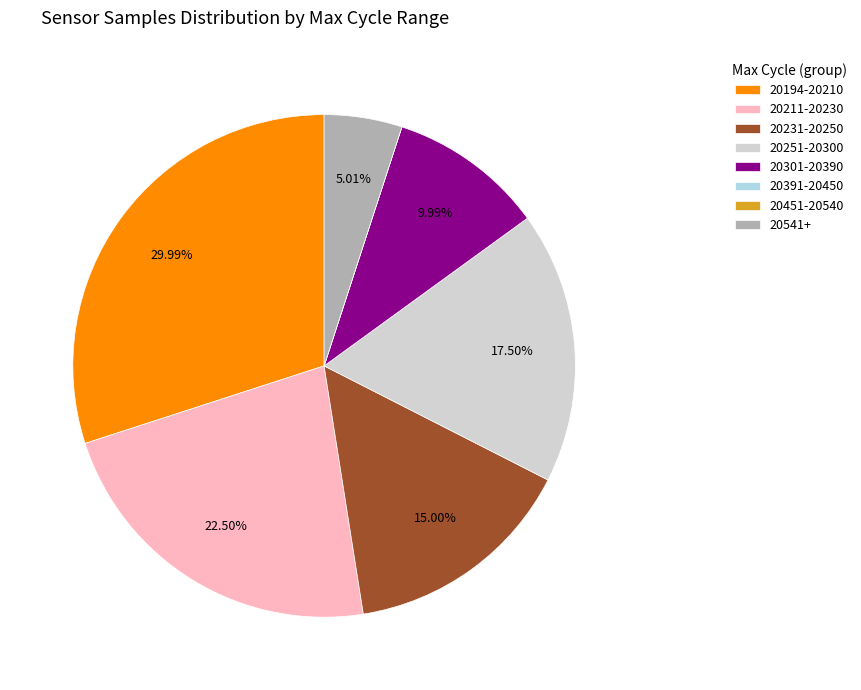

Which has a higher value, 20251-20300 or 20211-20230?

20211-20230